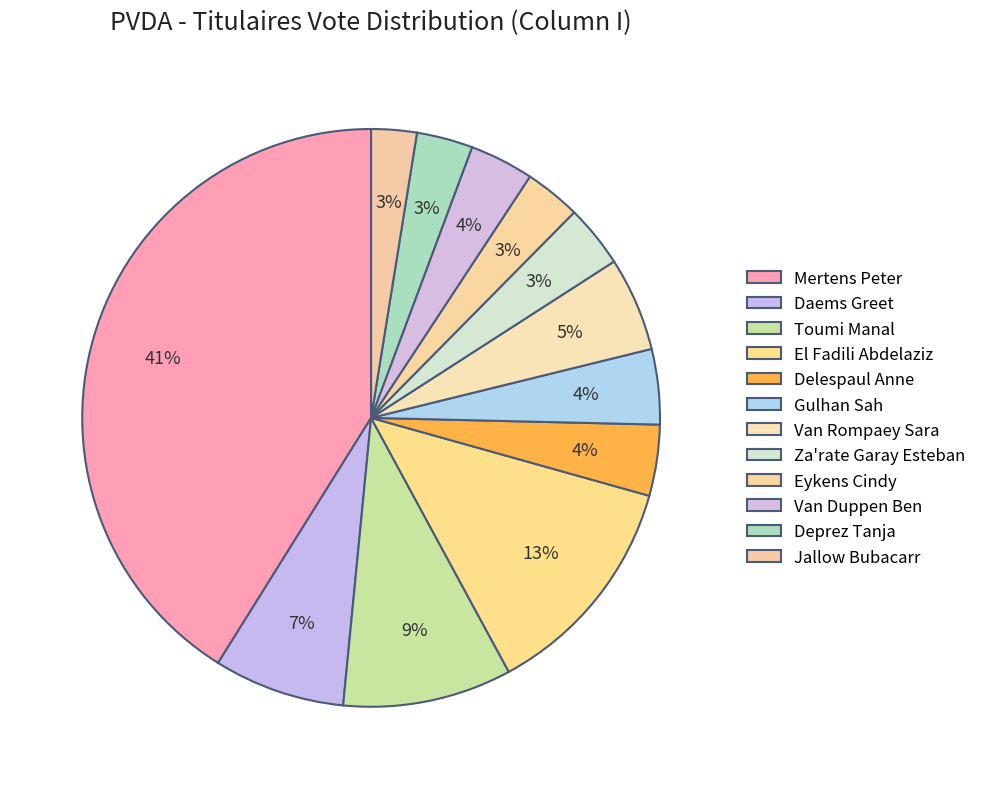

Is the sum of Delespaul Anne and Gulhan Sah greater than half?

No